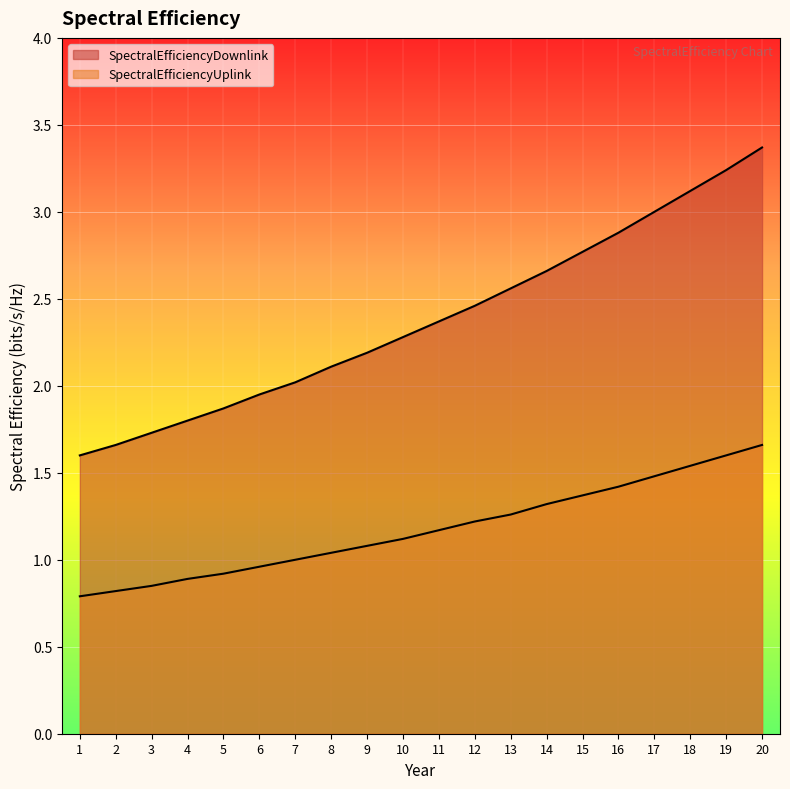

At which label does SpectralEfficiencyUplink reach its minimum?

1